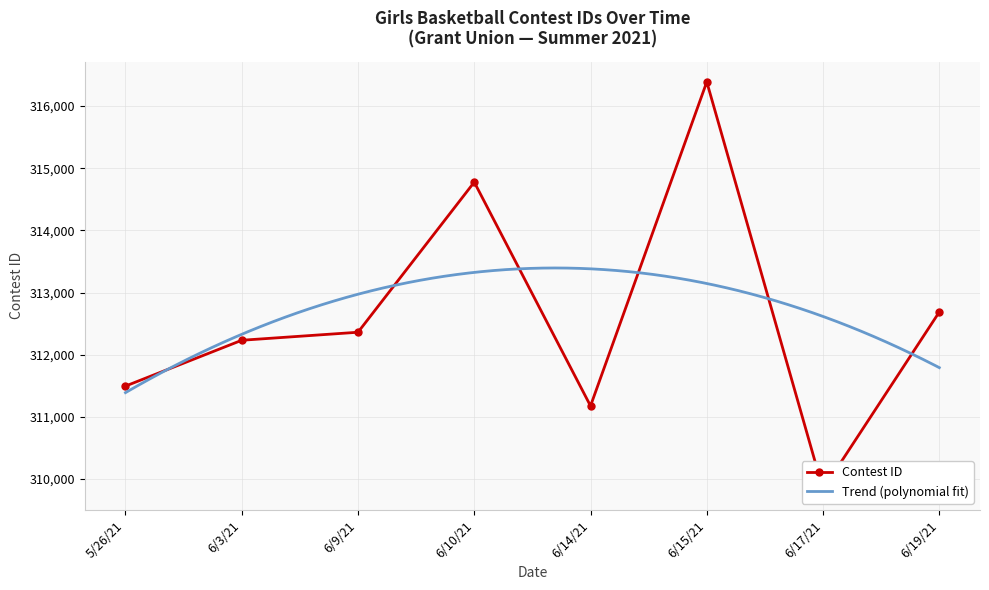

Reading left to right, extract all data points from this chart.

311496	312233	312362	314776	311177	316388	309833	312688